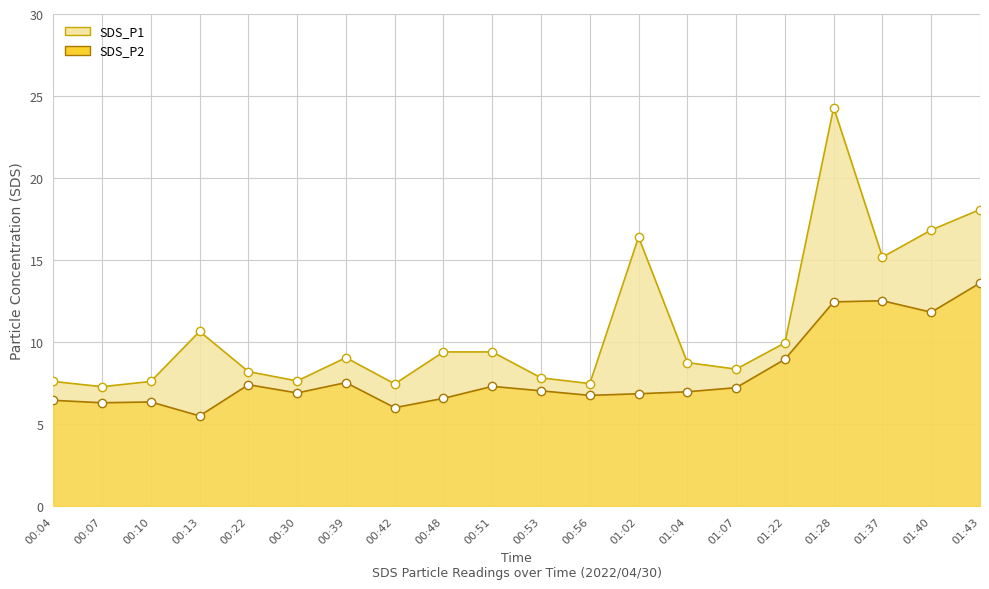

Reading left to right, transcribe all the data shown in this chart.

SDS_P1: 7.6	7.3	7.6	10.7	8.2	7.6	9.1	7.5	9.4	9.4	7.8	7.5	16.4	8.8	8.3	9.9	24.3	15.2	16.8	18.1
SDS_P2: 6.5	6.3	6.3	5.5	7.4	6.9	7.5	6.0	6.6	7.3	7.0	6.8	6.8	7.0	7.2	8.9	12.4	12.5	11.8	13.6